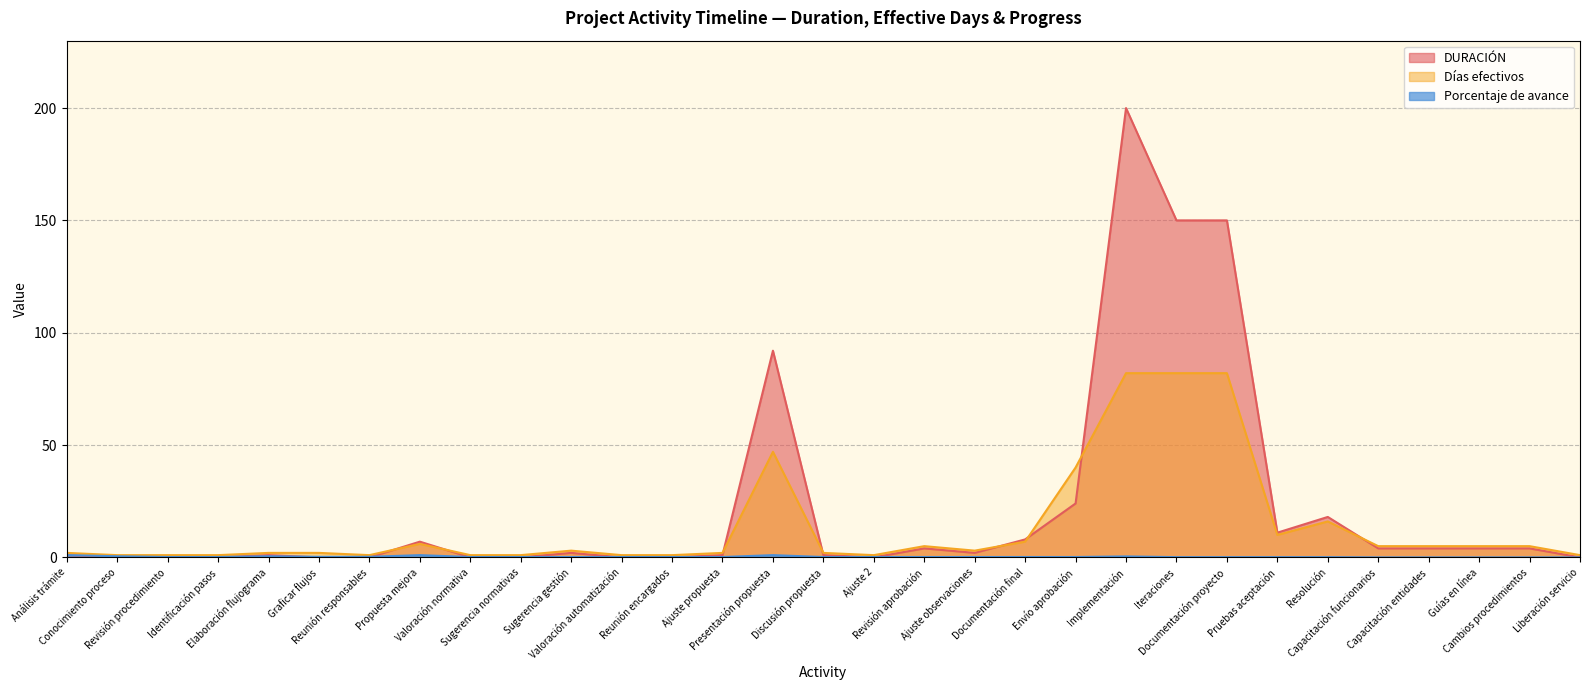

Is it true that Días efectivos equals 1.8 at Conocimiento proceso?

False